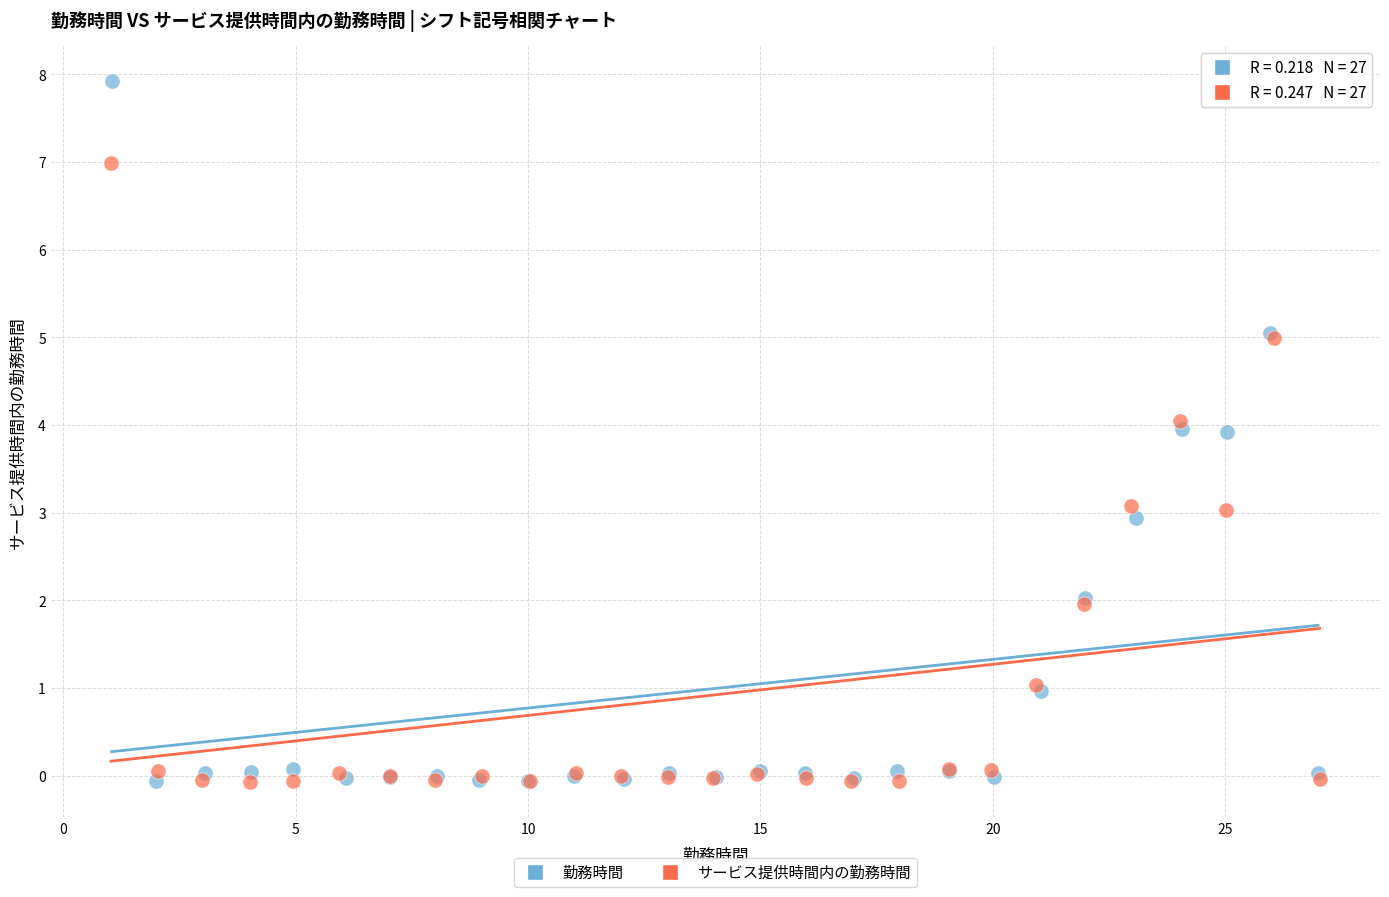

Which series reaches the maximum Y coordinate?

勤務時間